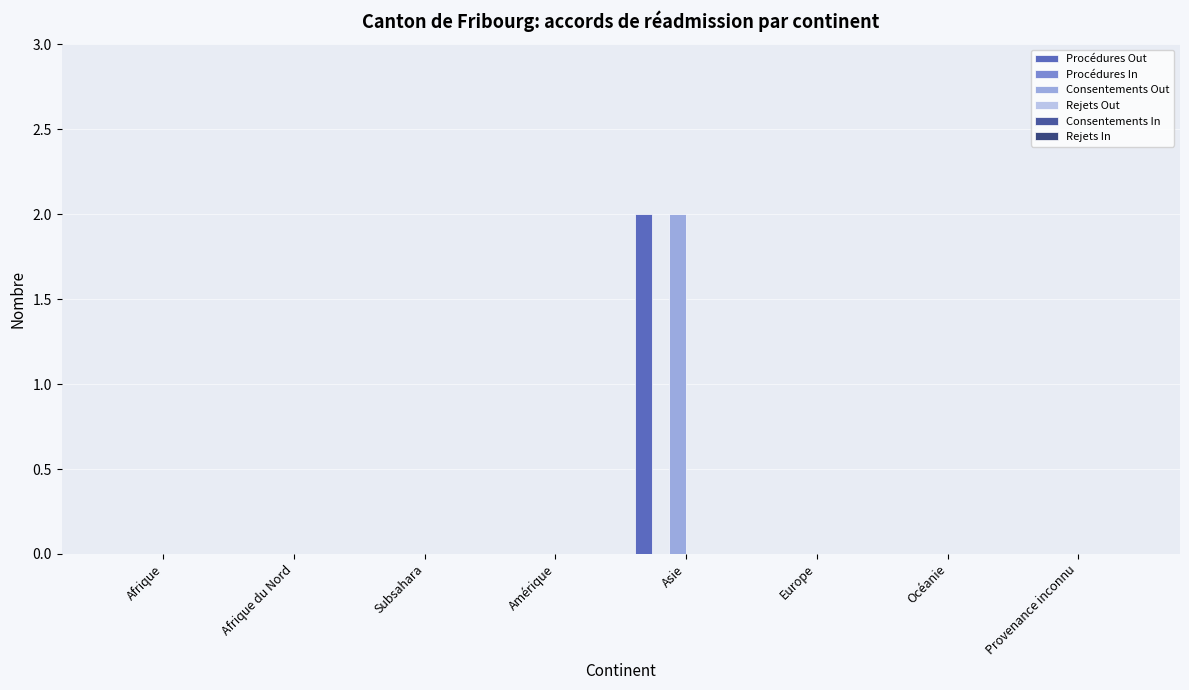

List the series in order of their peak value, lowest first.

Procédures In, Rejets Out, Consentements In, Rejets In, Procédures Out, Consentements Out